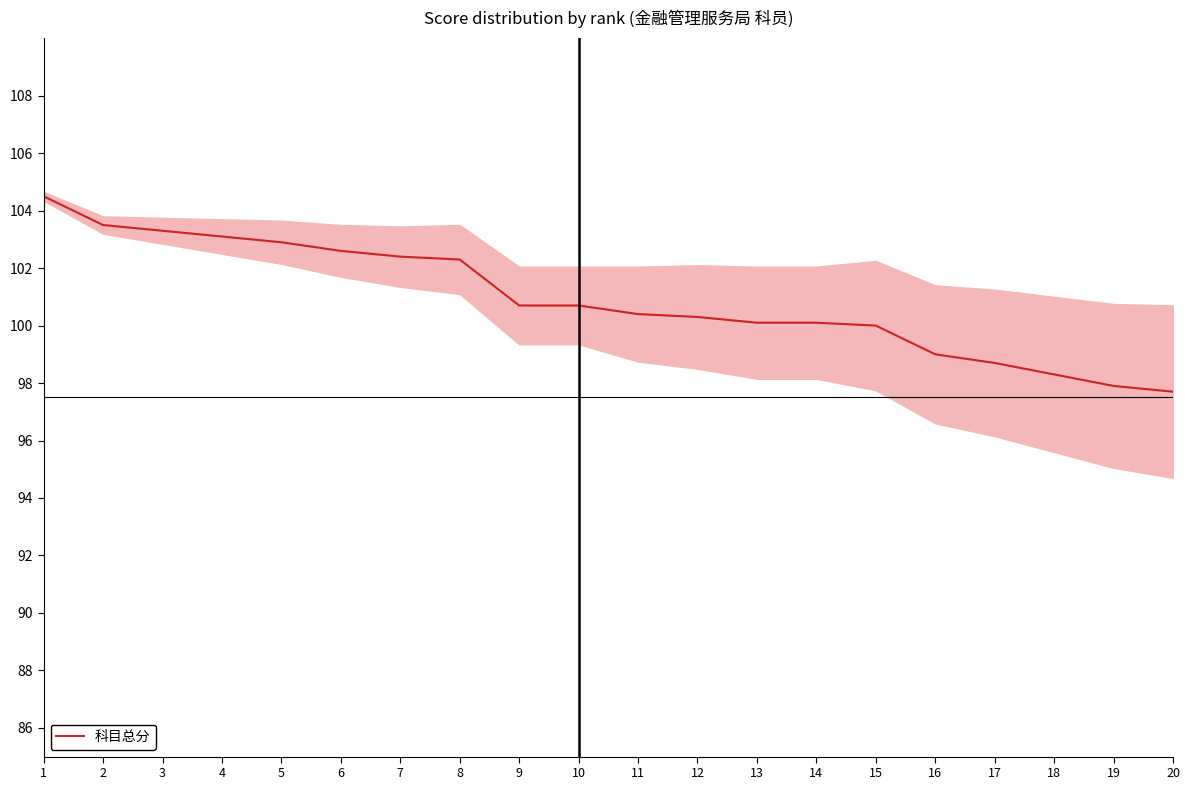

Does the chart have visible grid lines?

No